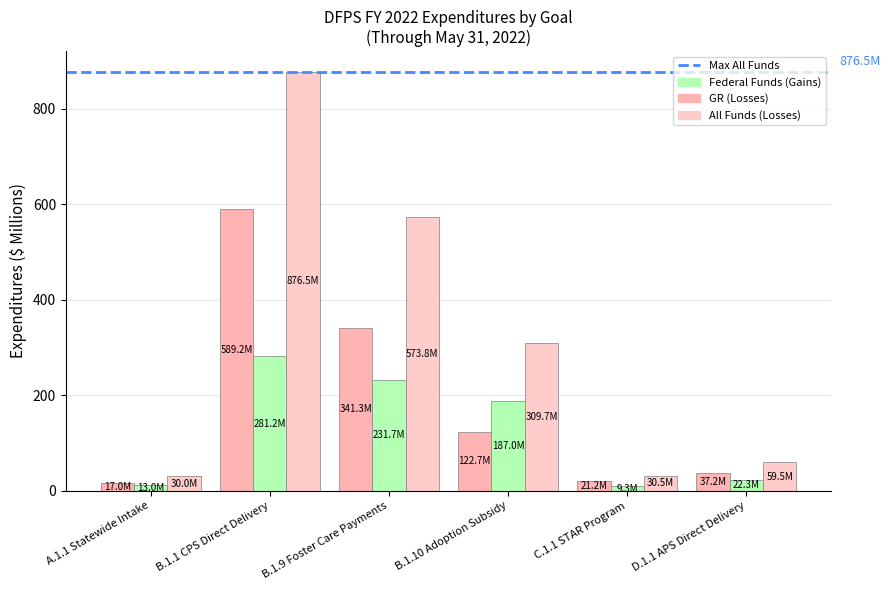

List the labels in order of Federal Funds (Gains) value, largest first.

B.1.1 CPS Direct Delivery, B.1.9 Foster Care Payments, B.1.10 Adoption Subsidy, D.1.1 APS Direct Delivery, A.1.1 Statewide Intake, C.1.1 STAR Program